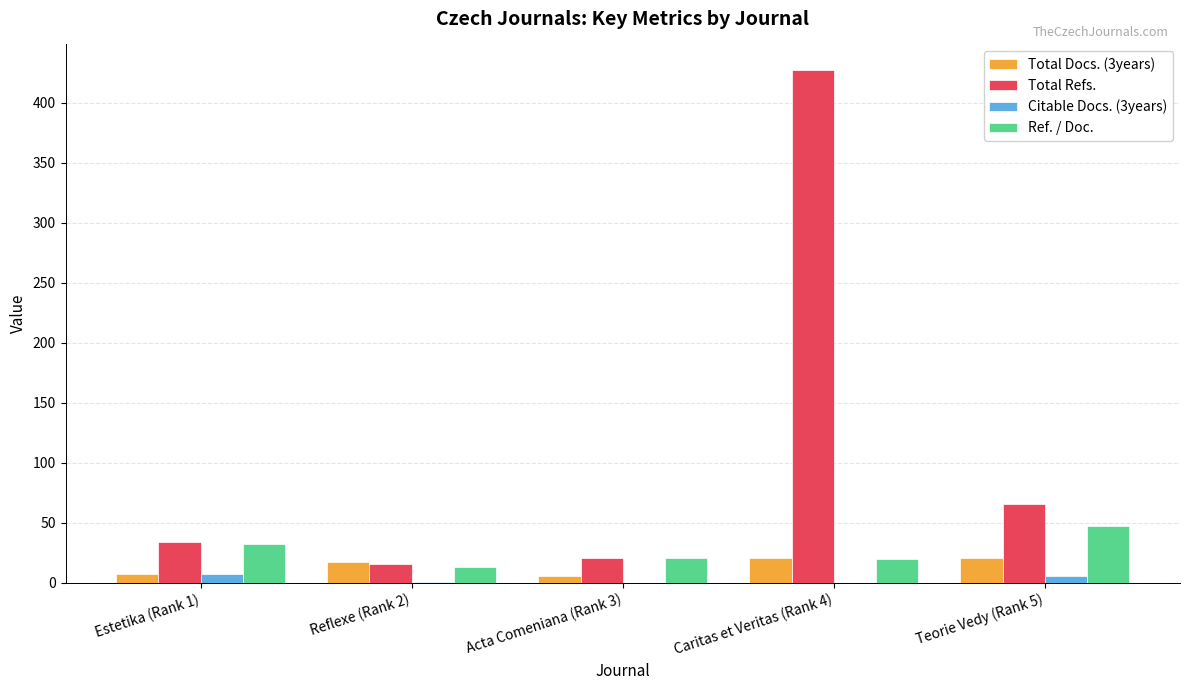

Where is Ref. / Doc. nearest to the value 30?

Estetika (Rank 1)